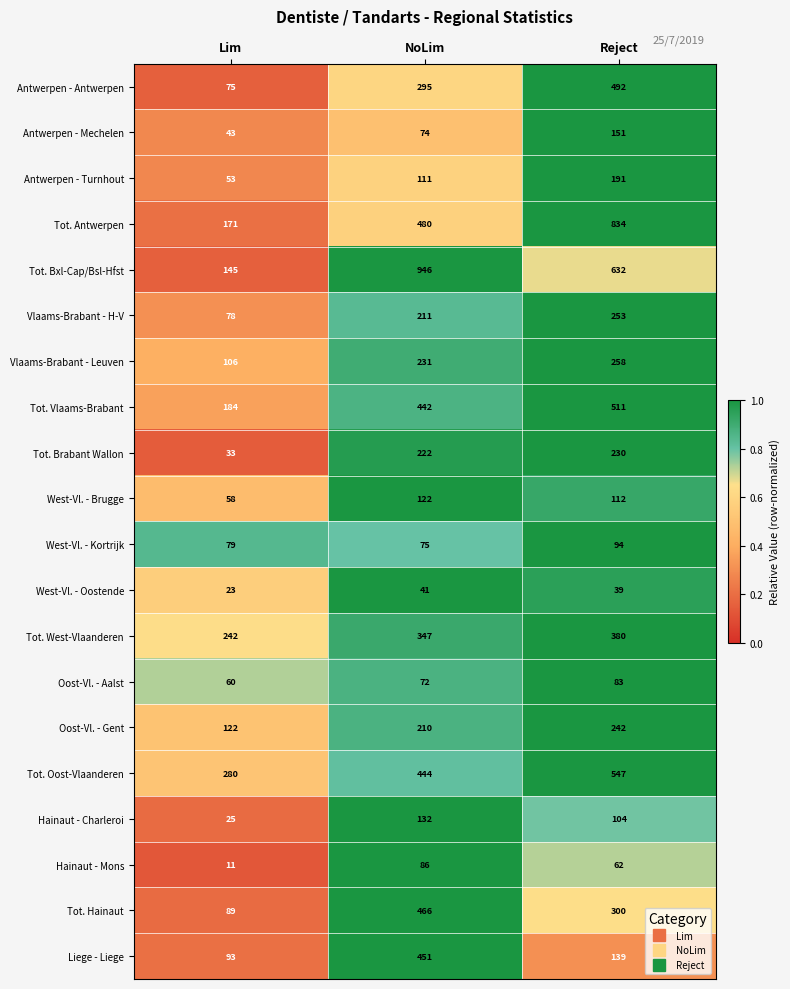

Which series has the largest total across all categories?

Tot. Bxl-Cap/Bsl-Hfst